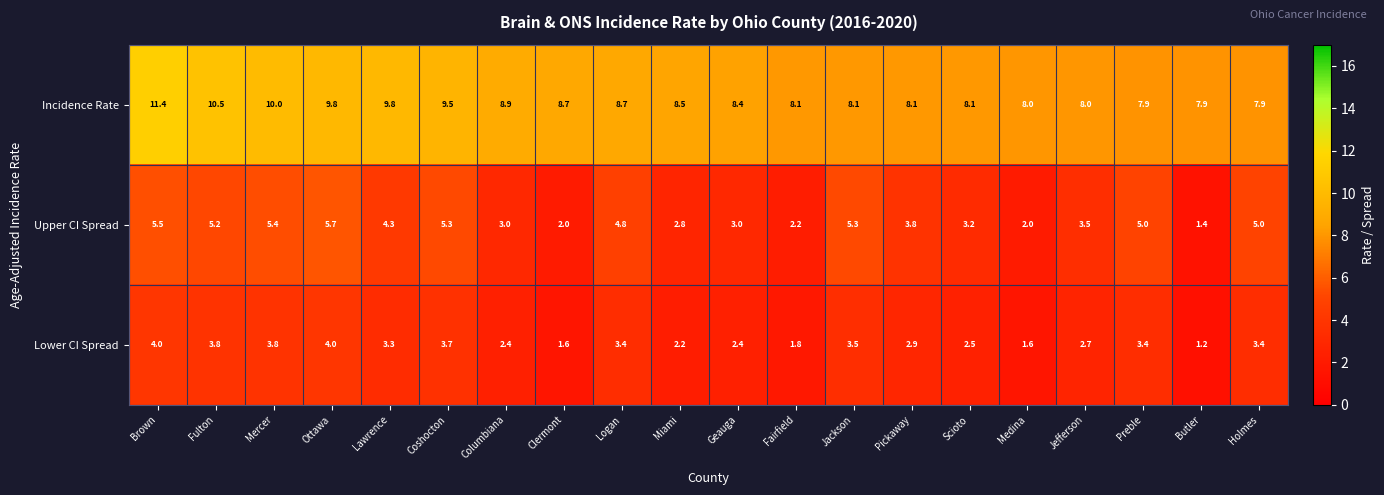

At which category is the sum across all series the highest?

Brown